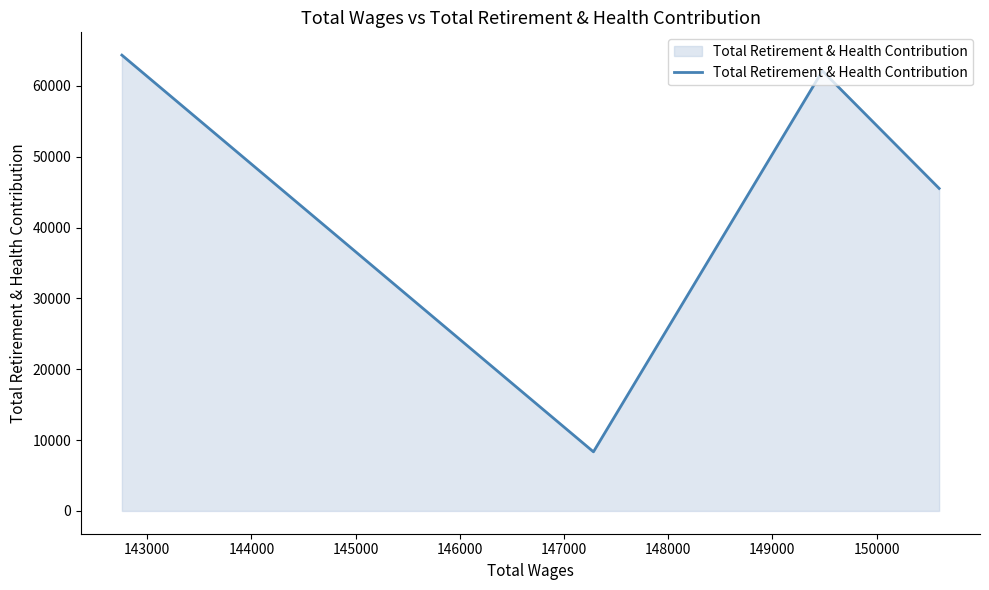

True or false: there are more than 1 points higher than both neighbors.

False